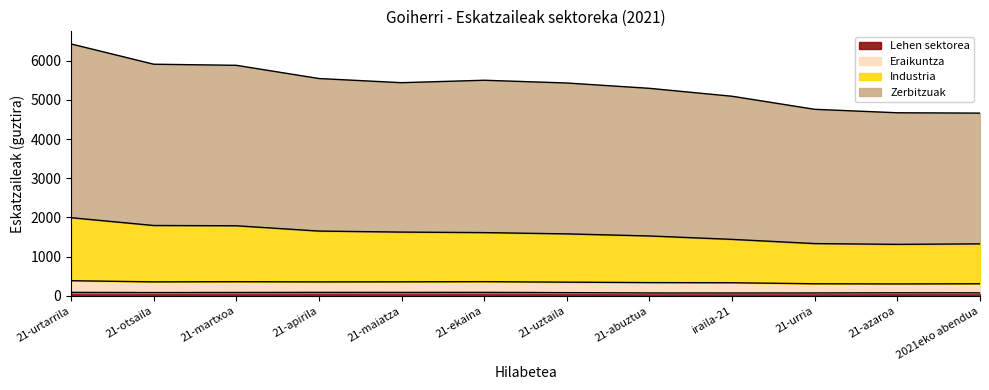

What is the total value across all series at 21-urria?

4758